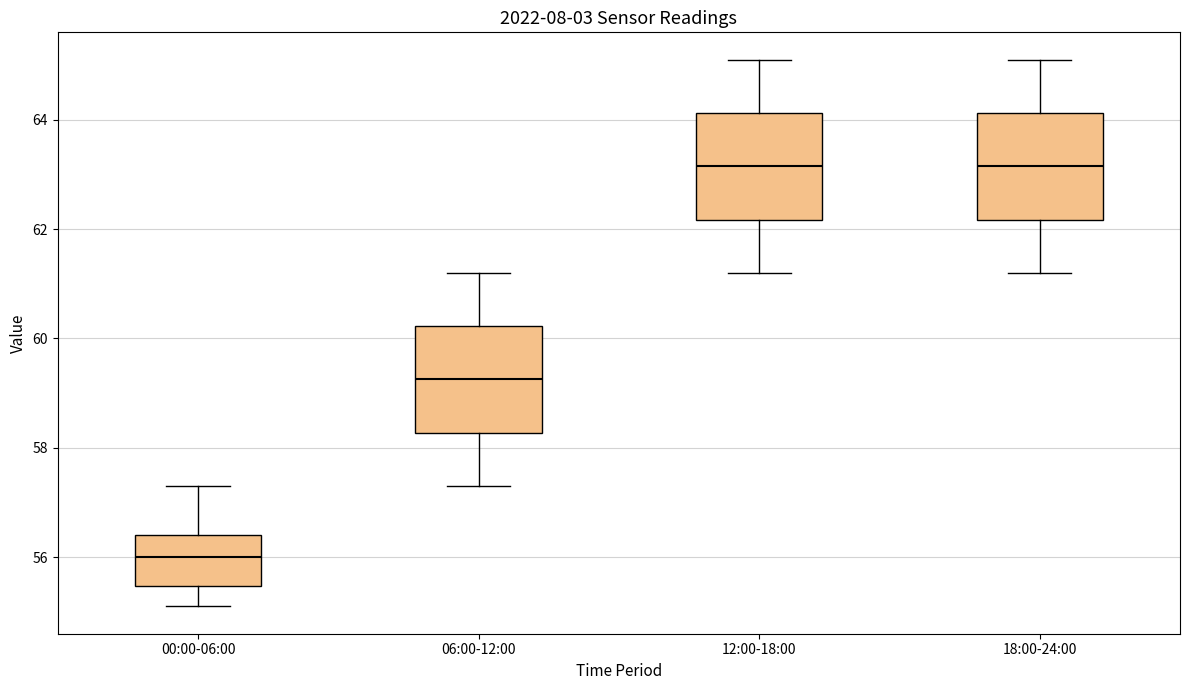

Reading left to right, read every box against the y-axis: the position of its median line, the range the box covers, and the ends of its whiskers. The values are not printed on the chart, so give them approximately, as read against the axis.

00:00-06:00: median 56.0, box 55.4 to 56.4, whiskers 55.2 to 57.4
06:00-12:00: median 59.2, box 58.2 to 60.2, whiskers 57.4 to 61.2
12:00-18:00: median 63.2, box 62.2 to 64.2, whiskers 61.2 to 65.2
18:00-24:00: median 63.2, box 62.2 to 64.2, whiskers 61.2 to 65.2